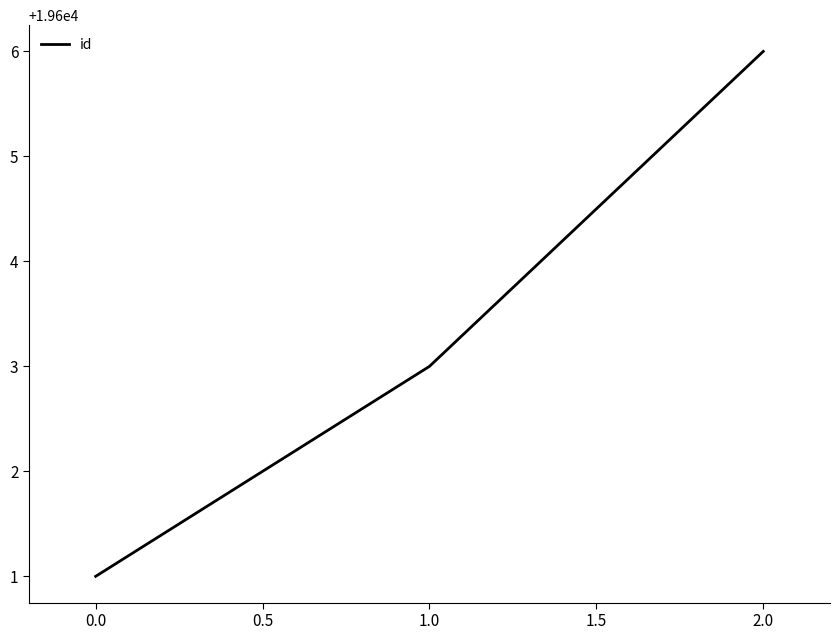

How many values are between 19601 and 19606?

3